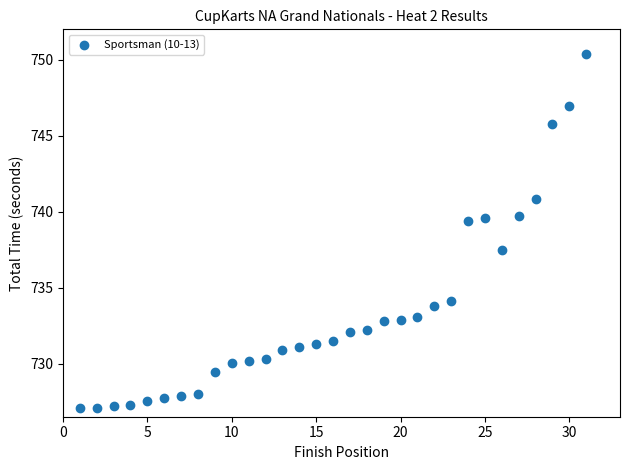

What is the range of Y values (max minus min)?

23.3